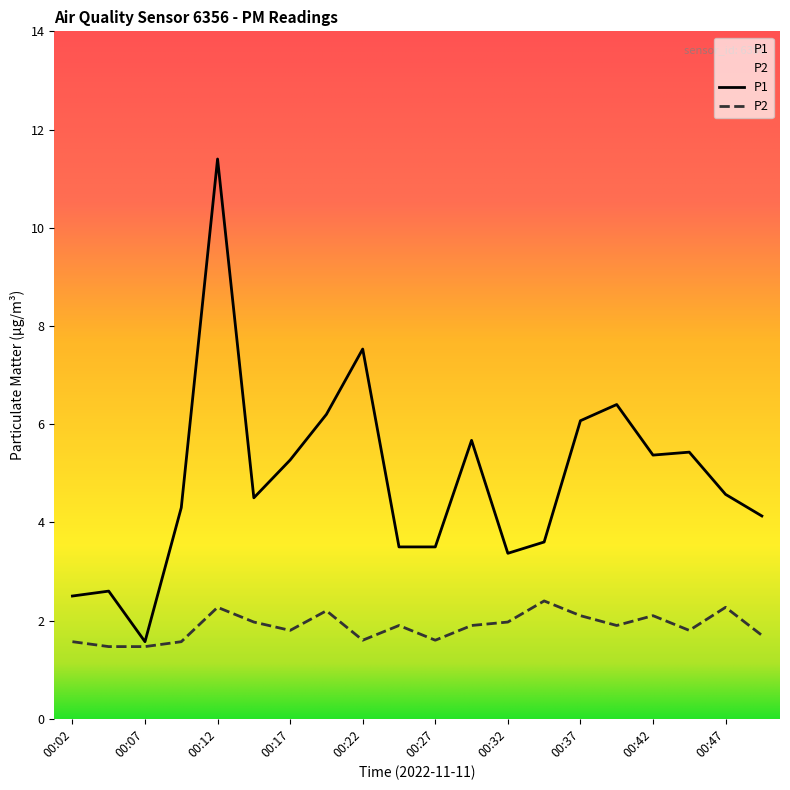

True or false: P1 and P2 cross at least once.

False